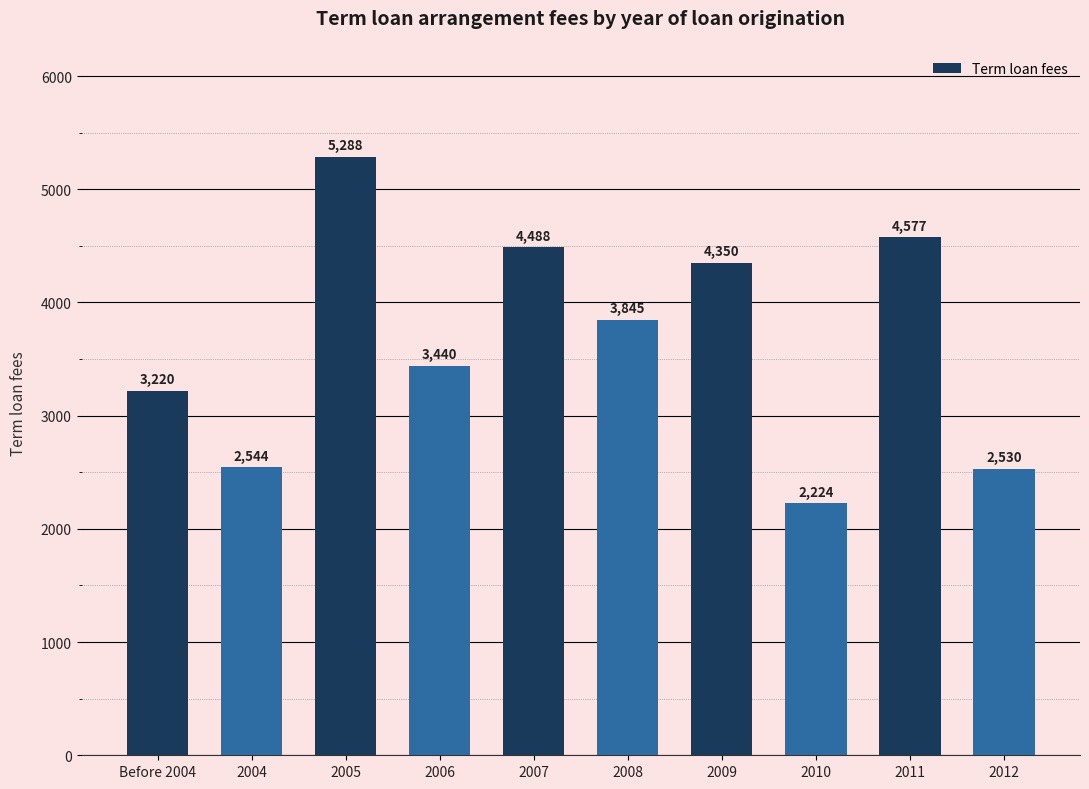

Which label corresponds to the largest value in the chart?

2005